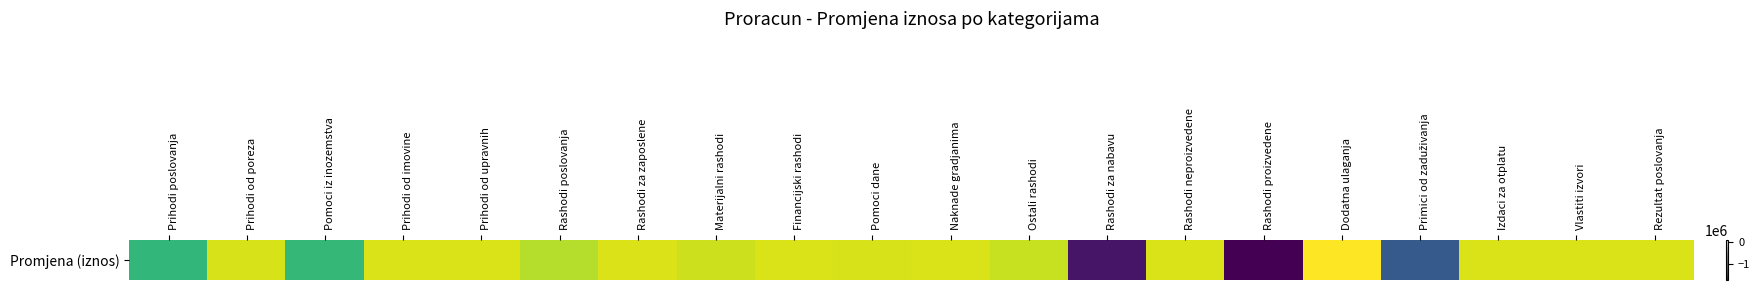

List the labels in order of value, largest first.

Dodatna ulaganja, Rashodi za zaposlene, Prihodi od imovine, Financijski rashodi, Rashodi neproizvedene, Izdaci za otplatu, Vlastiti izvori, Rezultat poslovanja, Prihodi od upravnih, Naknade gradjanima, Pomoci dane, Prihodi od poreza, Materijalni rashodi, Ostali rashodi, Rashodi poslovanja, Pomoci iz inozemstva, Prihodi poslovanja, Primici od zaduživanja, Rashodi za nabavu, Rashodi proizvedene